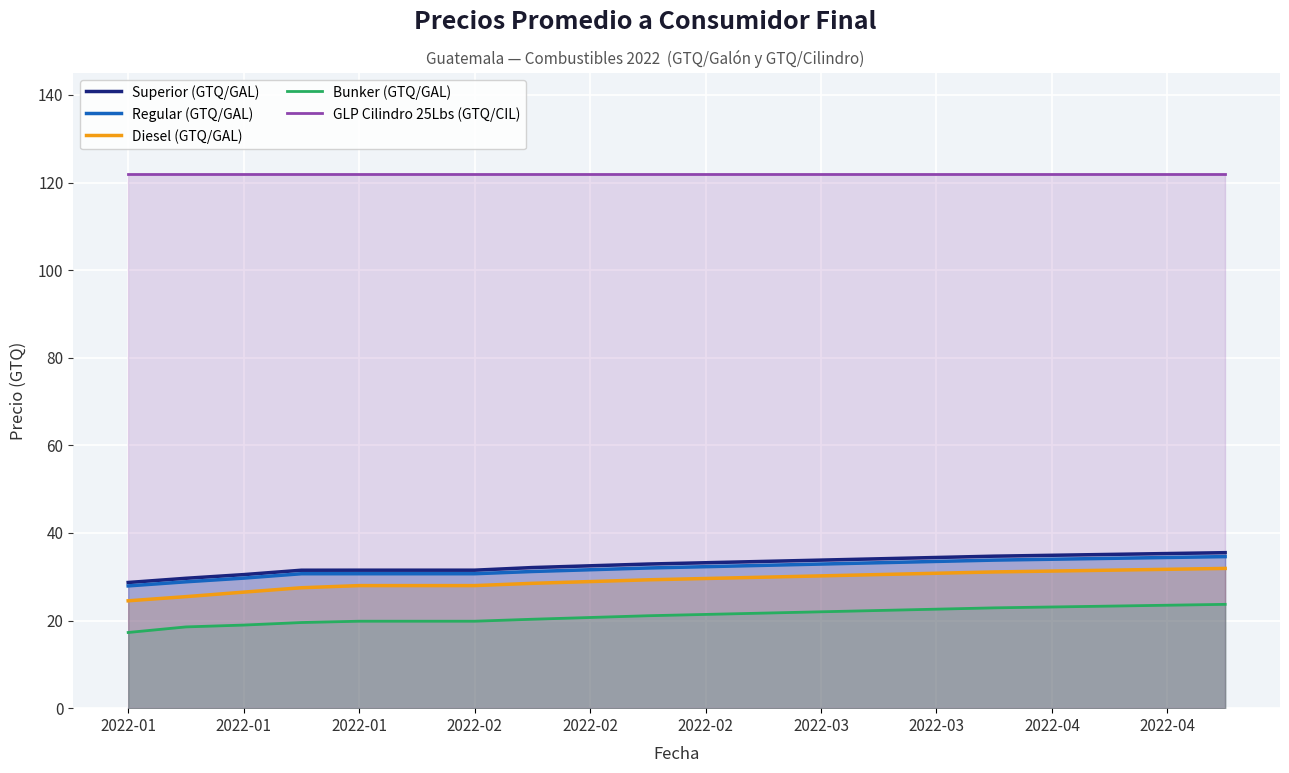

True or false: Regular (GTQ/GAL) and Bunker (GTQ/GAL) cross at least once.

False